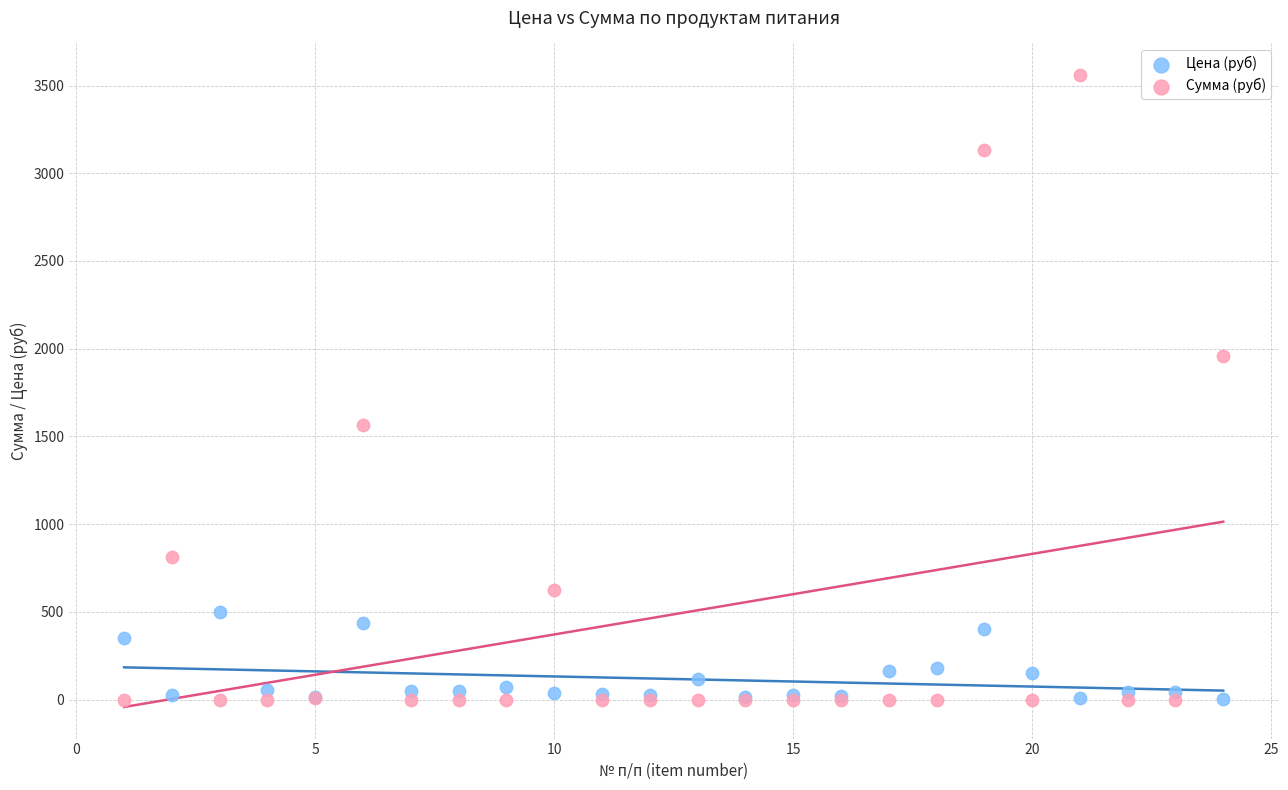

Which series has the largest Y range (max minus min)?

Сумма (руб)